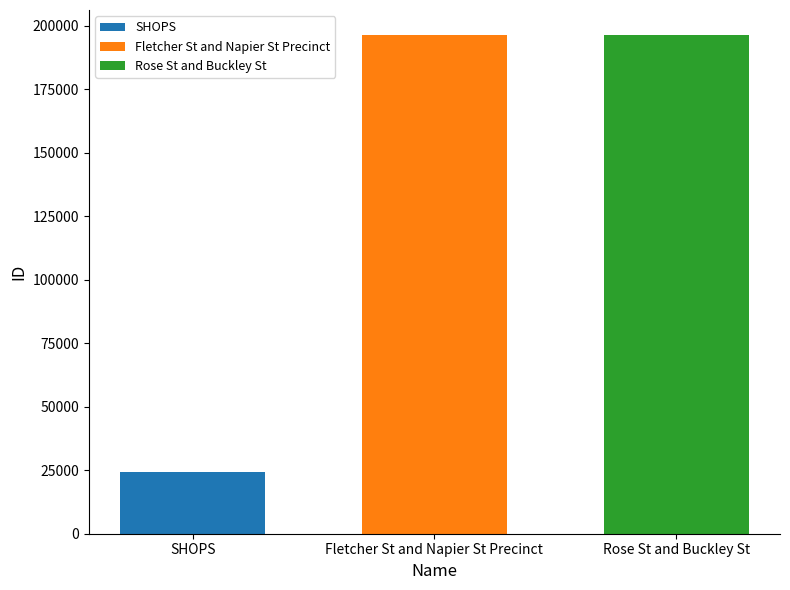

What is the approximate value of Rose St and Buckley St at Fletcher St and Napier St Precinct?

196449